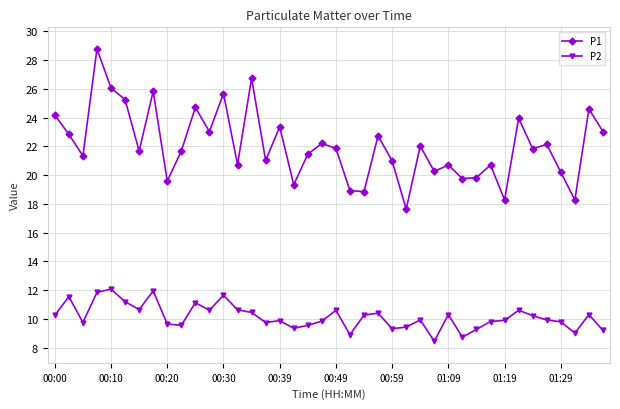

What is the value of the P2 point at the 26th from the left?

9.4